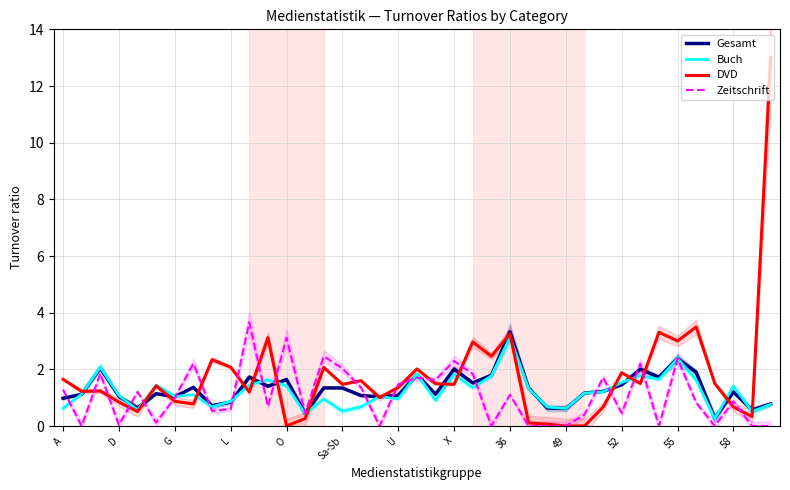

What is the total value across all series at 34?

7.8